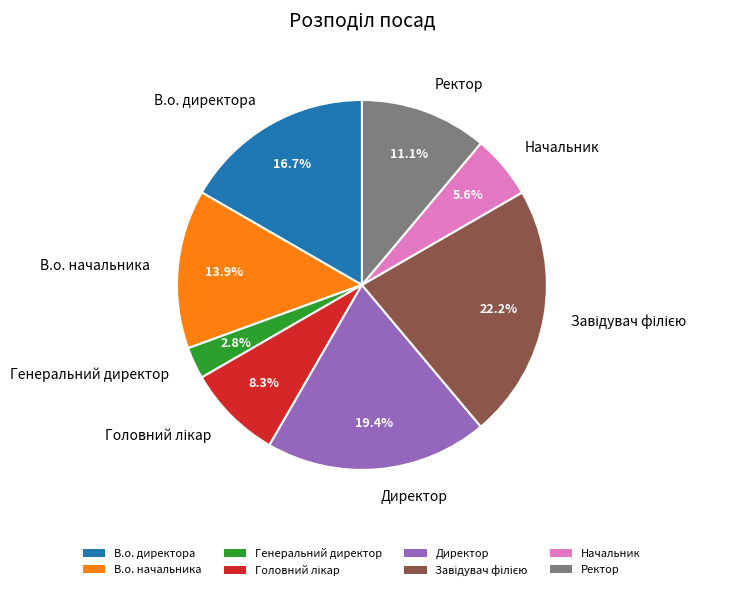

Is Директор the majority of the pie?

No